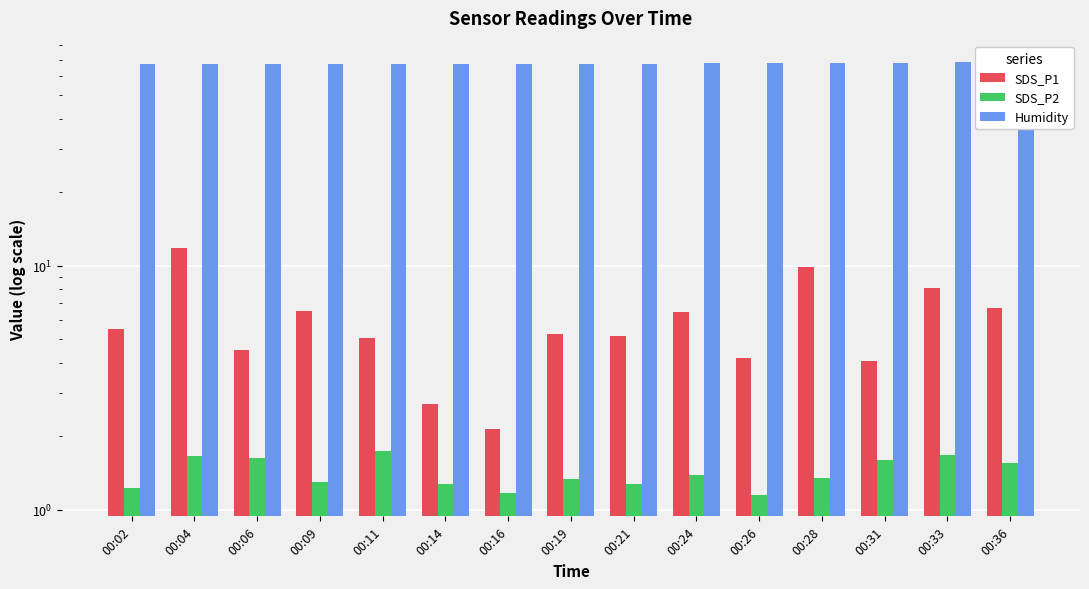

How many data points does each series have?

15